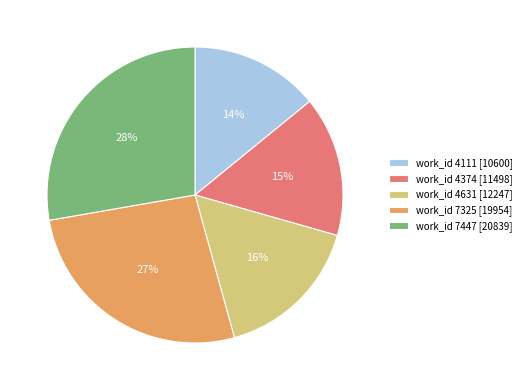

Rank the categories by value from highest to lowest.

work_id 7447 [20839], work_id 7325 [19954], work_id 4631 [12247], work_id 4374 [11498], work_id 4111 [10600]